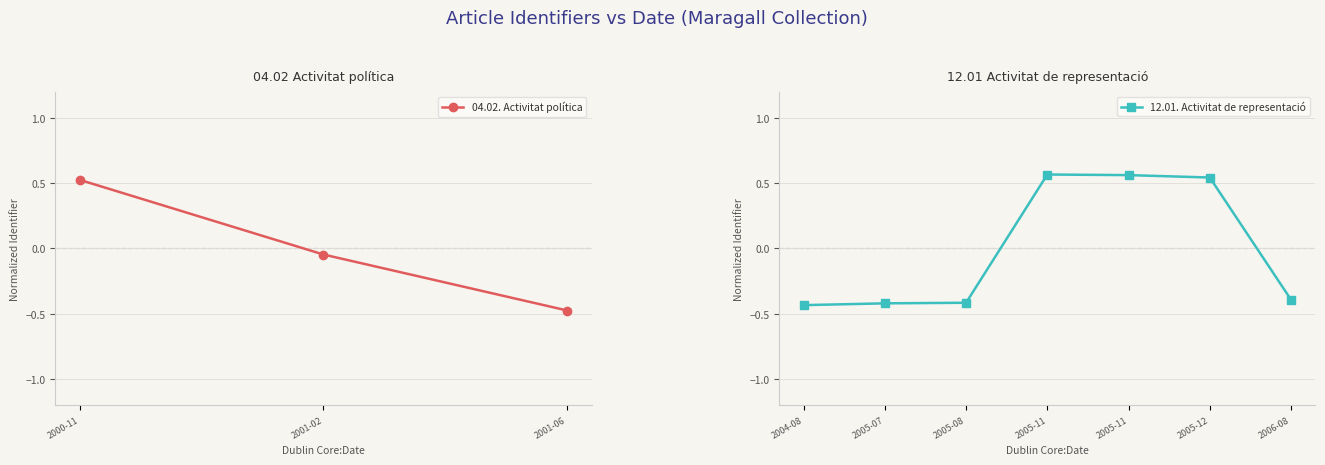

Which category has the highest value in the 04.02. Activitat política series?

2000-11